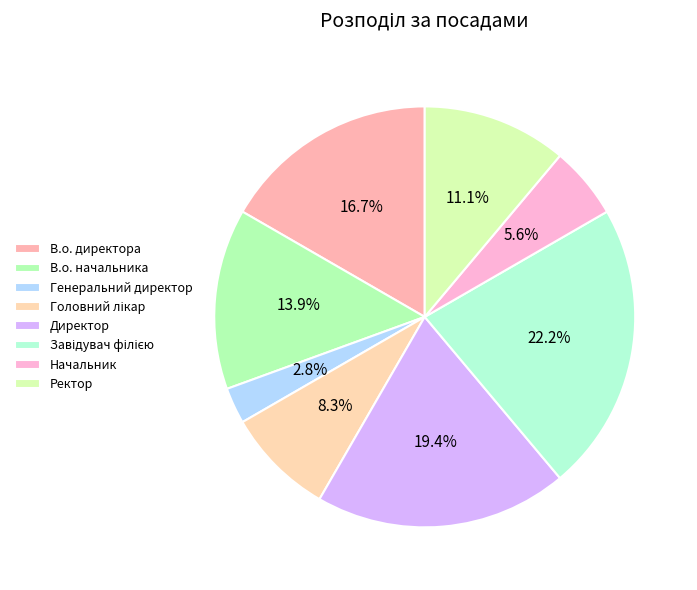

What is the total percentage of Начальник and Завідувач філією?

27.8%